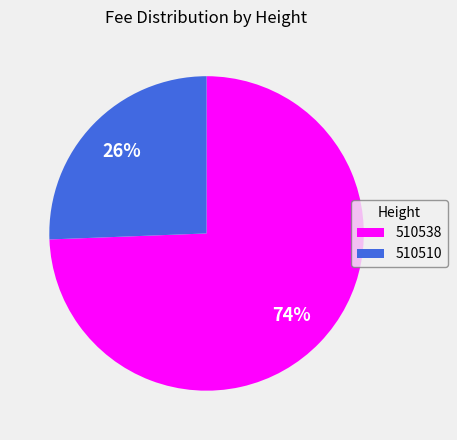

Is the sum of 510510 and 510538 greater than half?

Yes